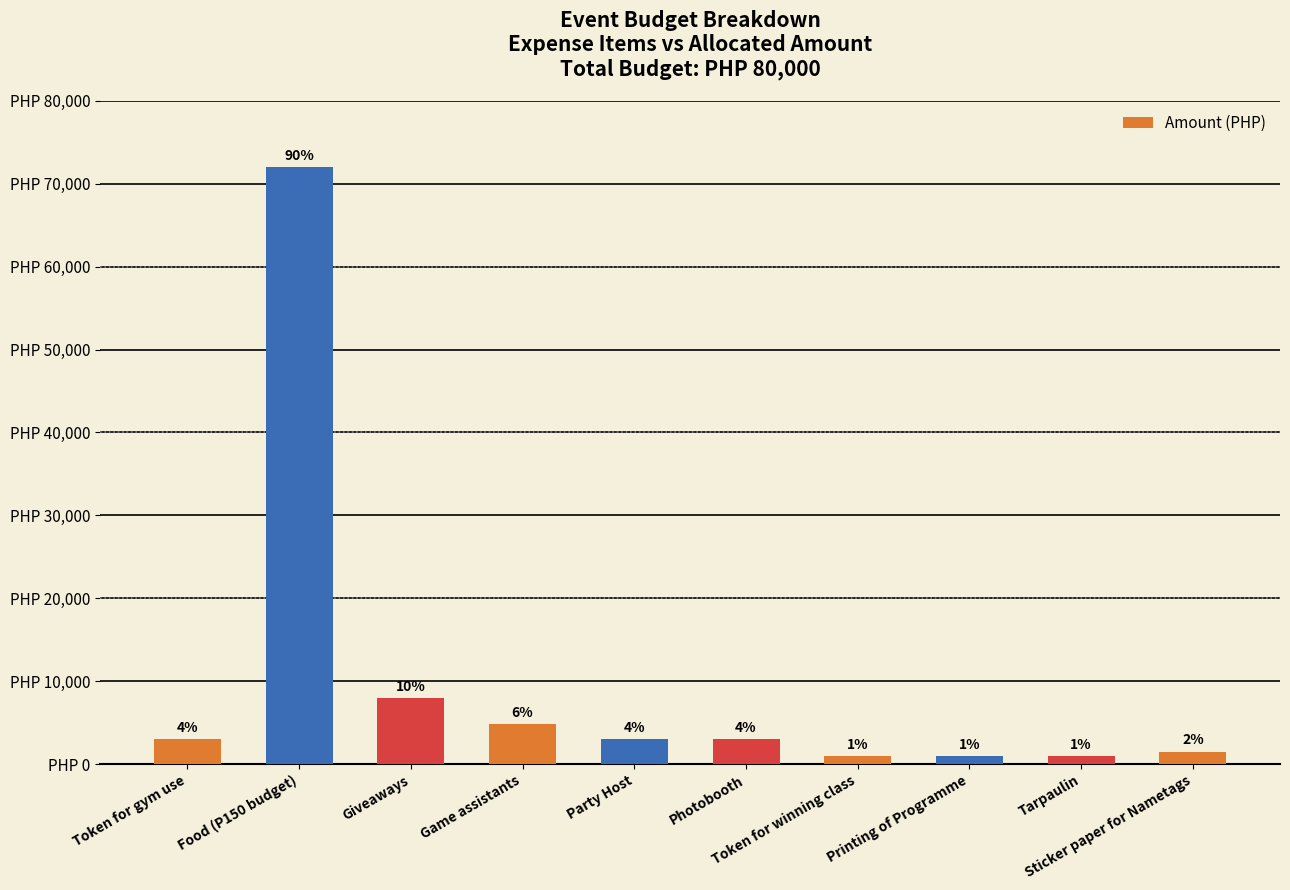

Are the bars horizontal?

No